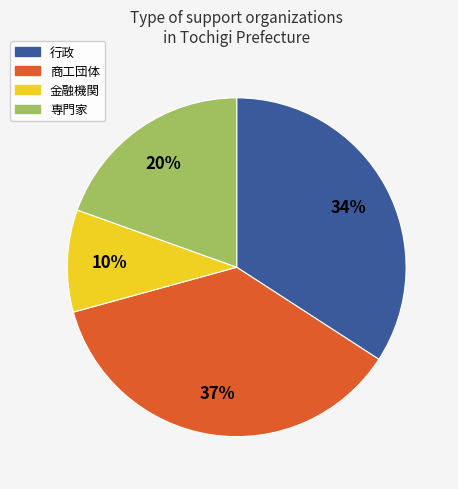

Is there any slice that represents more than half of the pie?

No